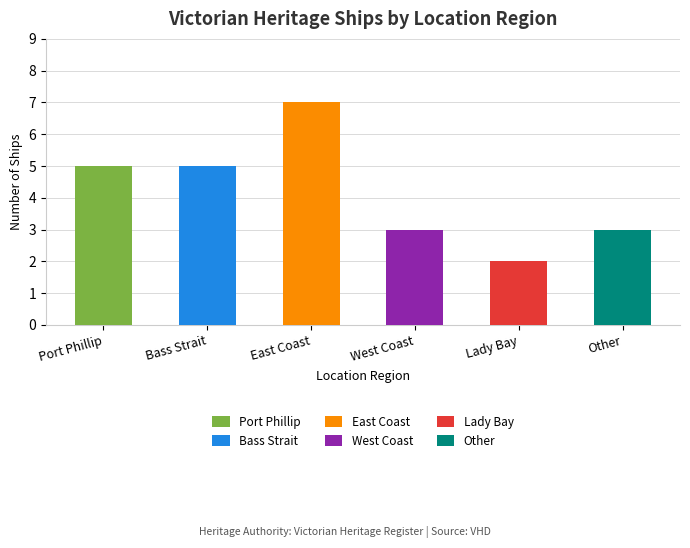

Reading left to right, list all the values displayed in this chart.

5	5	7	3	2	3